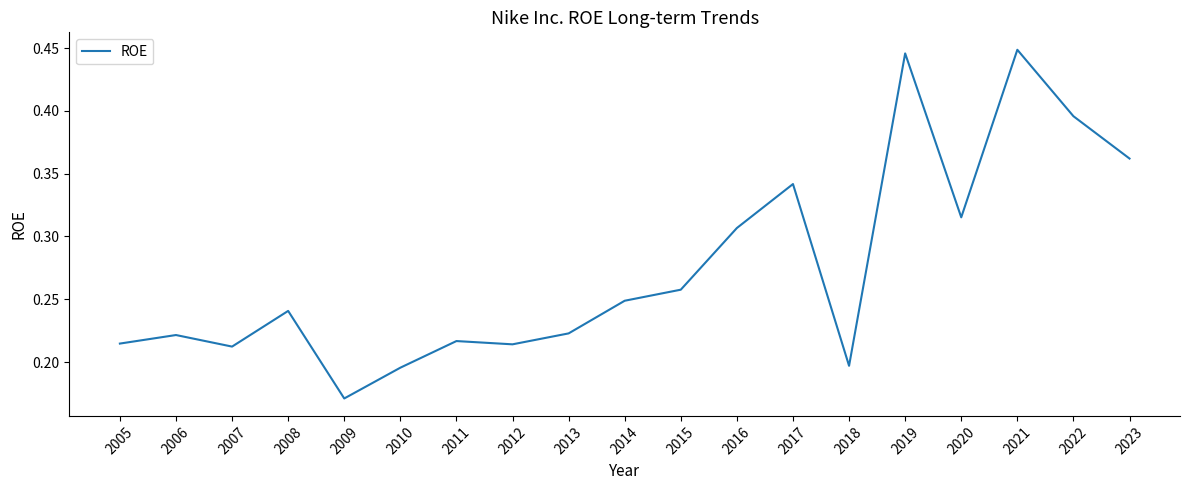

Which category has the lowest value across all series?

2009